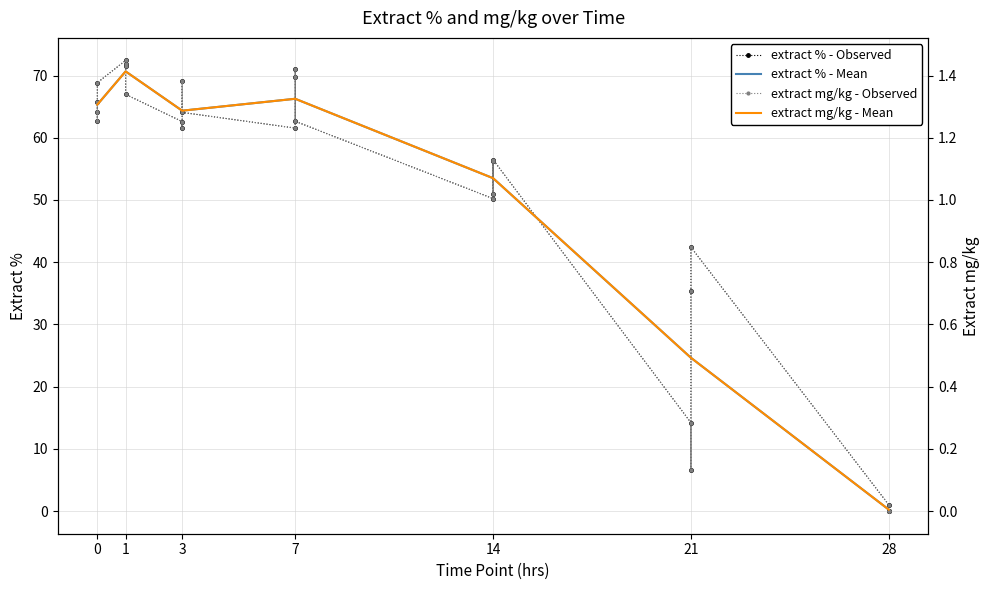

What is the maximum value shown in the chart?

72.4